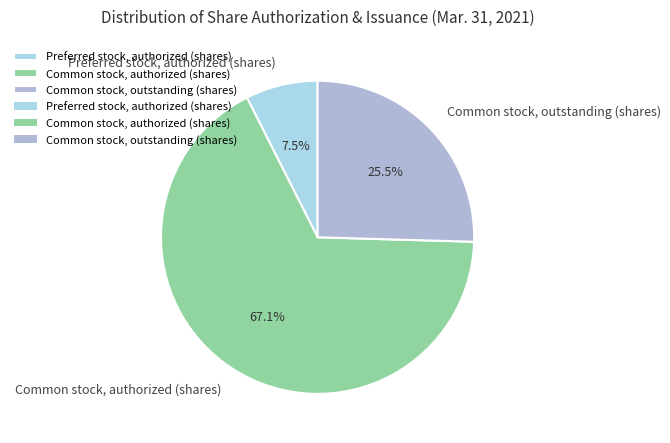

True or false: Common stock, outstanding (shares) accounts for 13% of the total.

False